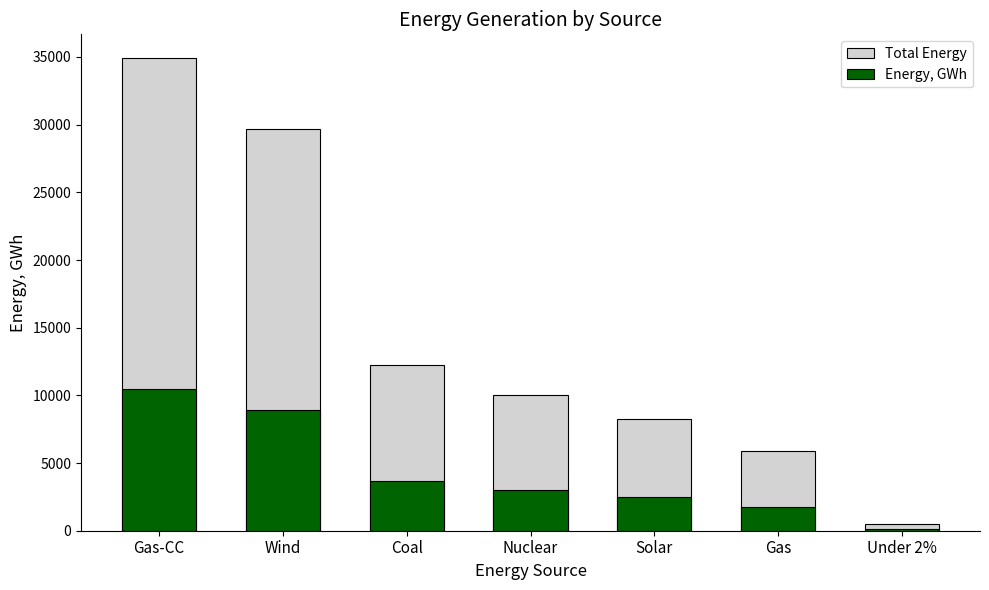

At Nuclear, list the series in order from largest to smallest.

Total Energy, Energy, GWh